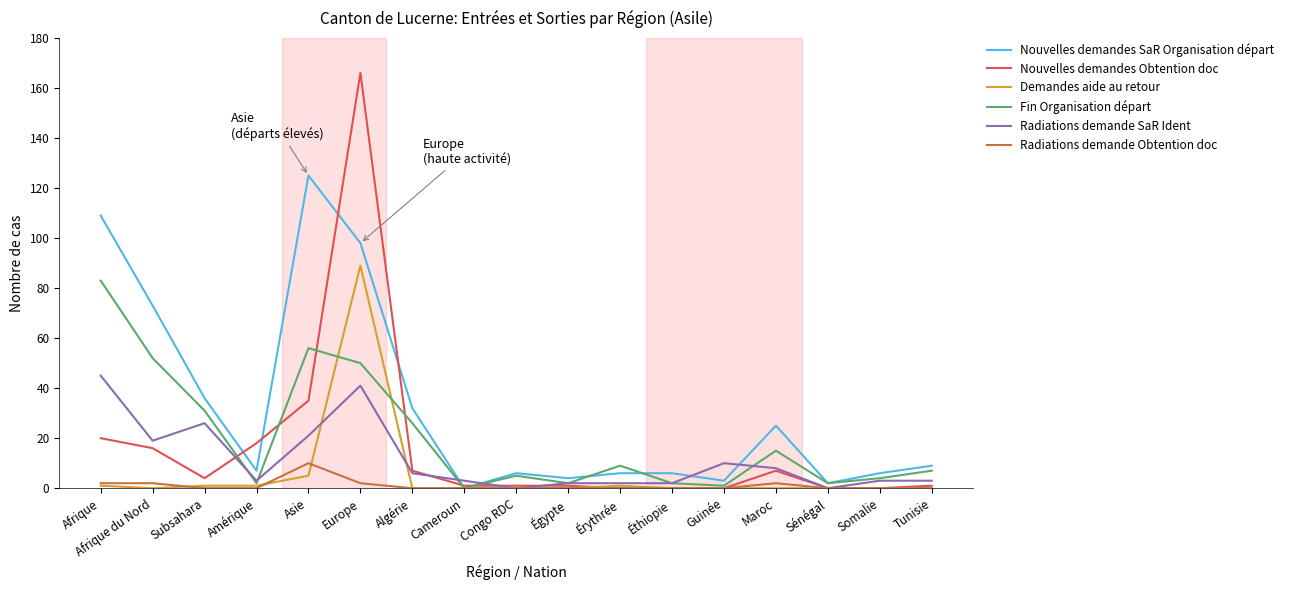

Between Algérie and Guinée, which series saw the biggest shift?

Nouvelles demandes SaR Organisation départ